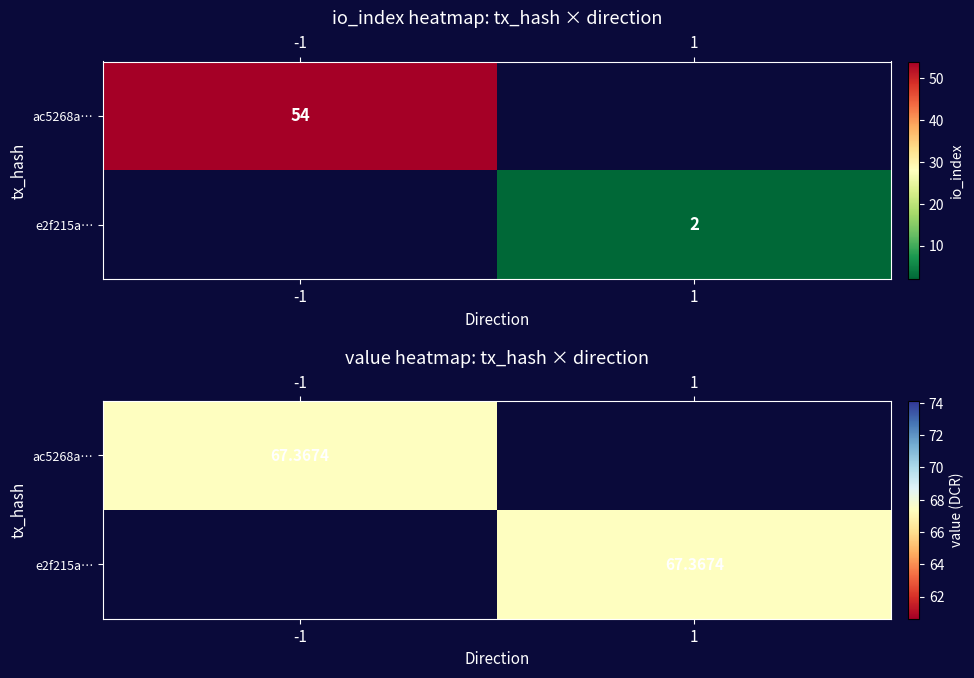

Which series has the largest range (max minus min)?

ac5268a40bc1141d72eb5f6d629d42aeb431c06